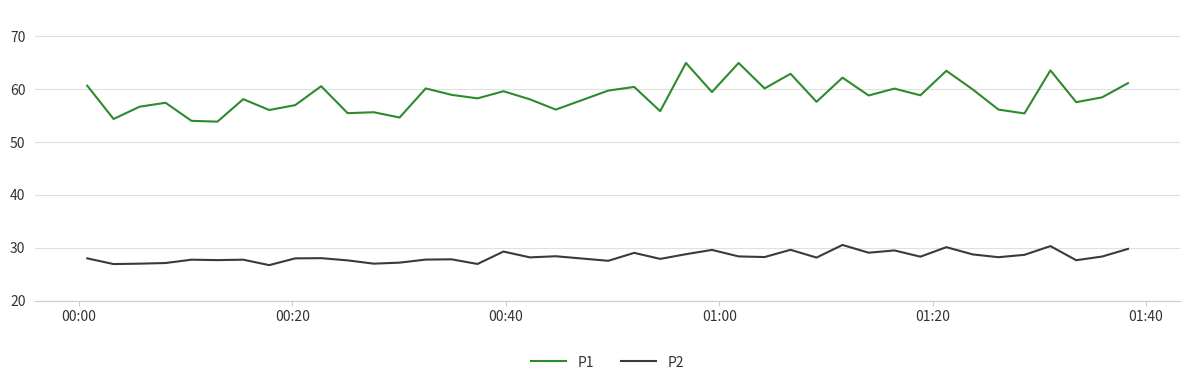

Rank the series by their maximum value, from lowest to highest.

P2, P1